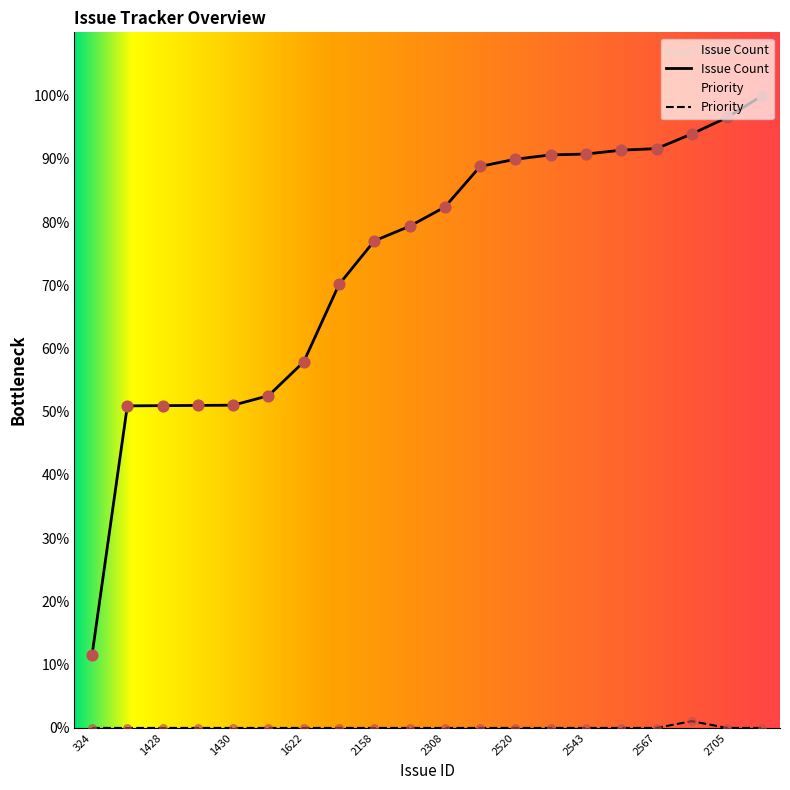

At how many categories does at least one series exceed 12?

19